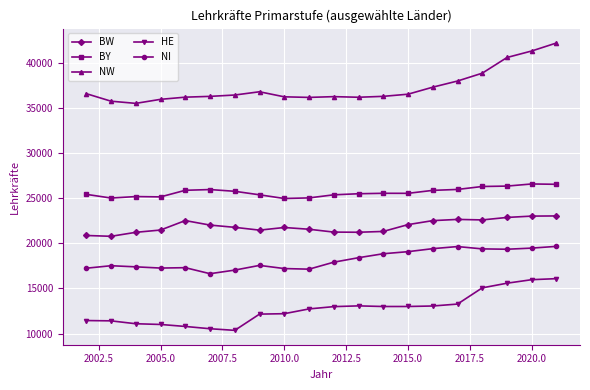

What is the value of the HE point at the 2nd from the left?

11407